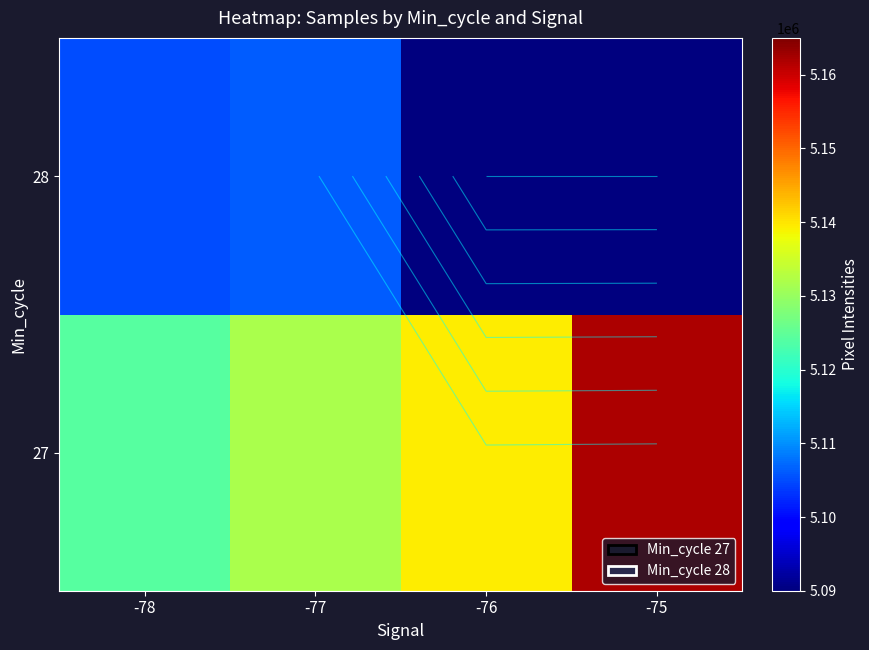

Which category has the lowest value across all series?

-76